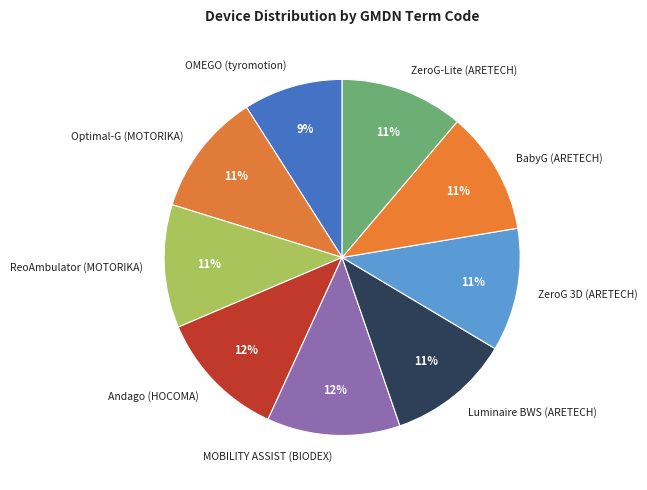

Does ReoAmbulator (MOTORIKA) represent more than half of the total?

No